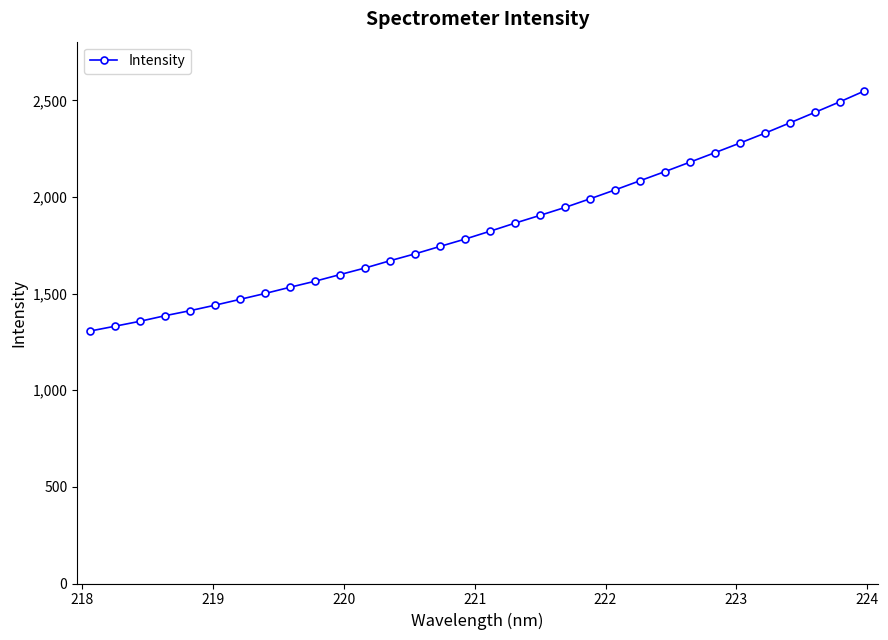

What is the average value?

1846.7